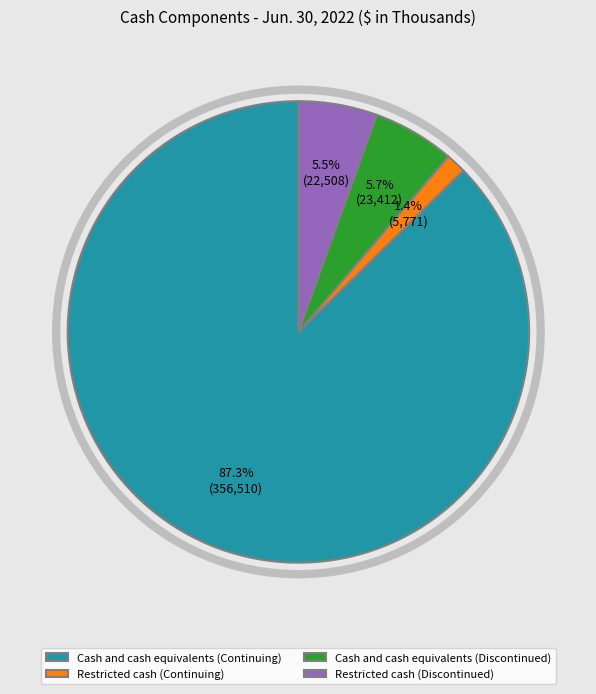

How many segments does this pie chart have?

4